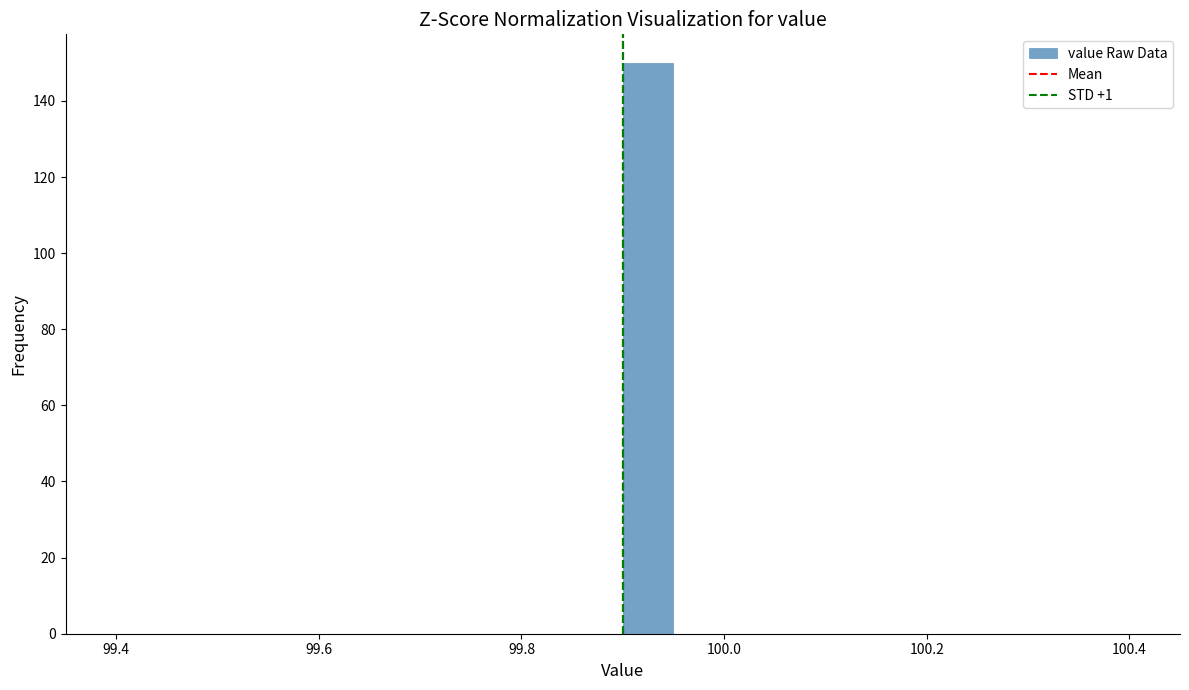

Read against the x-axis, roughly where is the centre of the tallest bar?

99.92